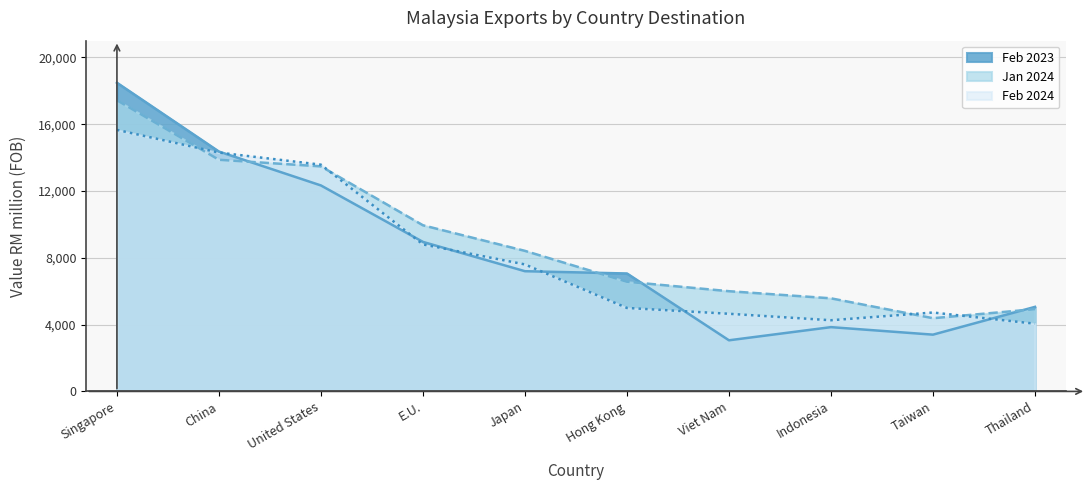

Is it true that Jan 2024 equals 13472.5 at United States?

True